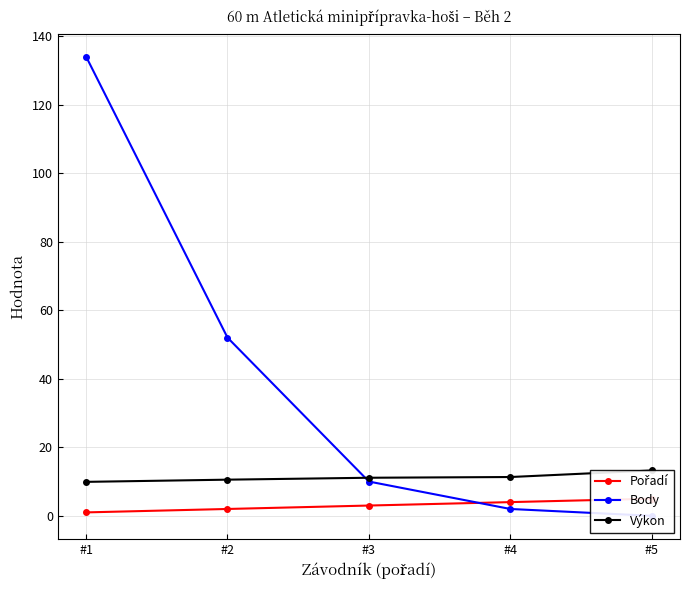

Which series has the largest range (max minus min)?

Body